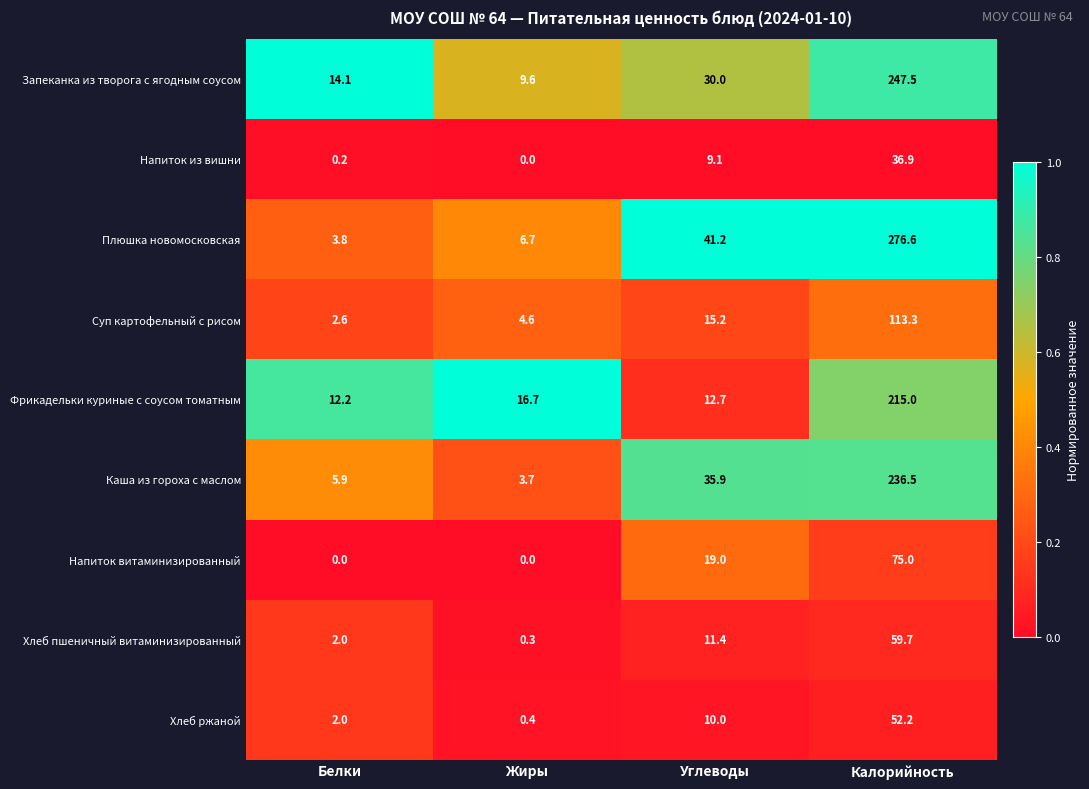

What is the sum of the Плюшка новомосковская values at Жиры and Углеводы?

47.9